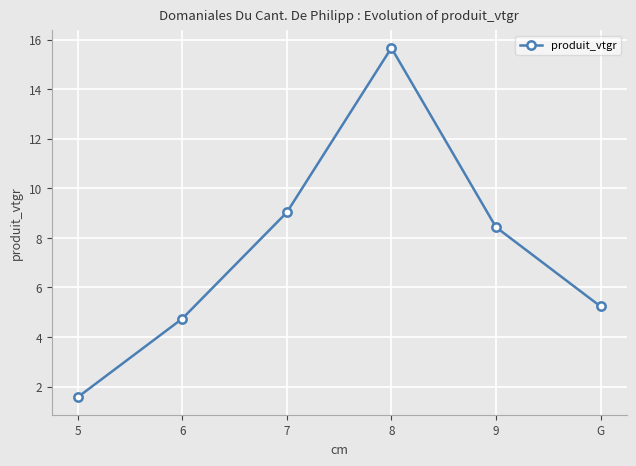

Which label corresponds to the largest value in the chart?

8